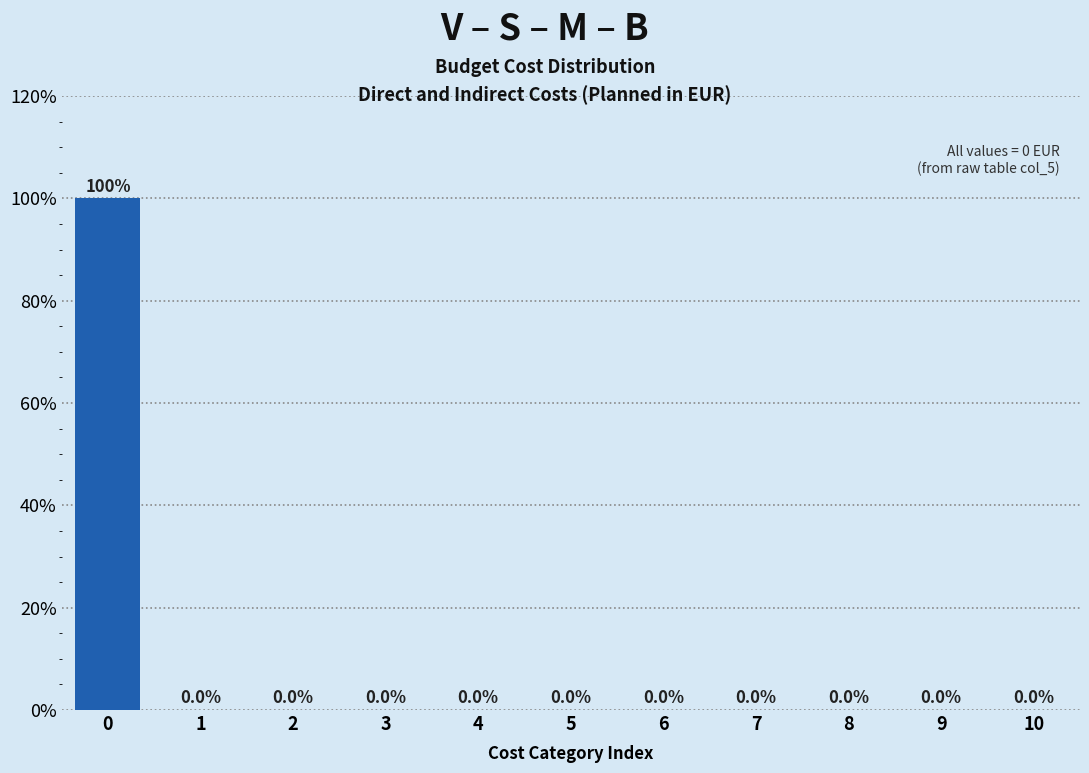

Reading left to right, what are all the values shown in this chart?

0=100	1=0	2=0	3=0	4=0	5=0	6=0	7=0	8=0	9=0	10=0